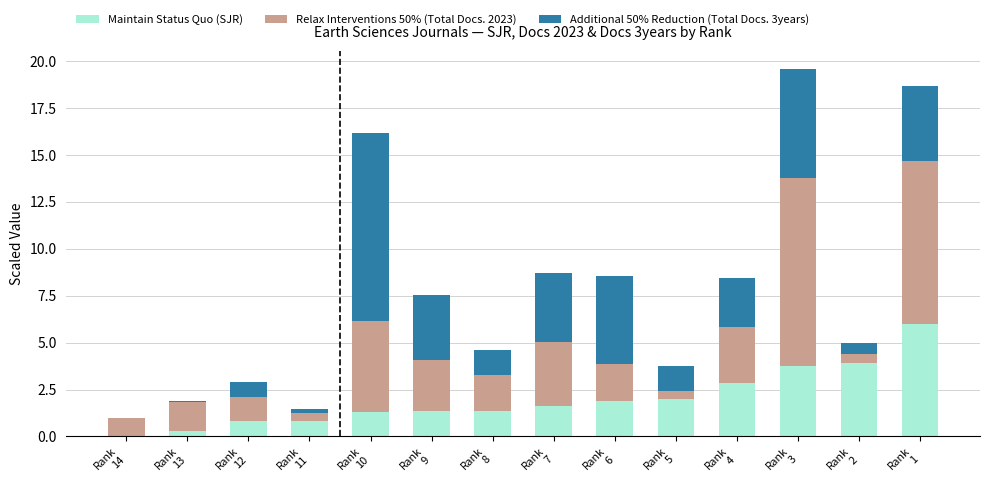

What is the sum of all Maintain Status Quo (SJR) values?

27.9